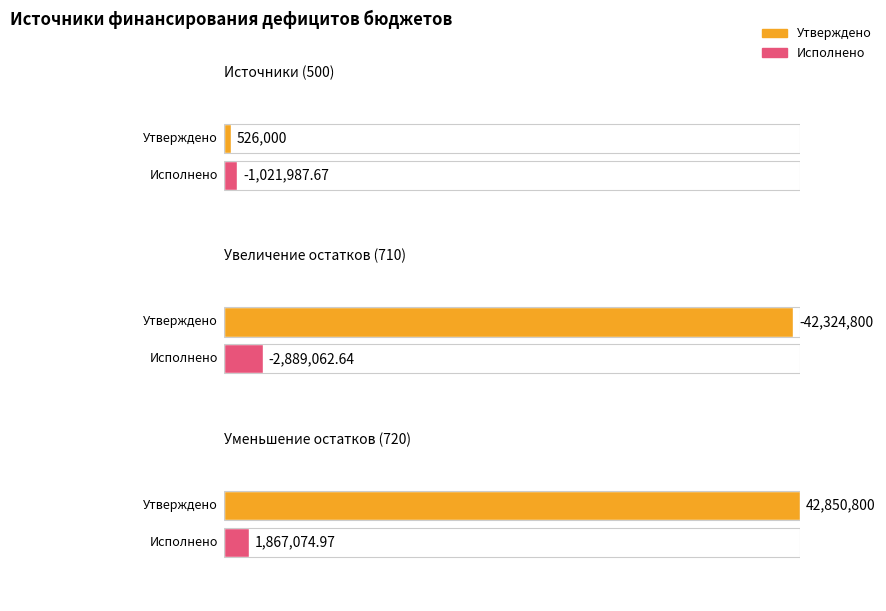

What is the minimum value shown in the chart?

-42324800.0